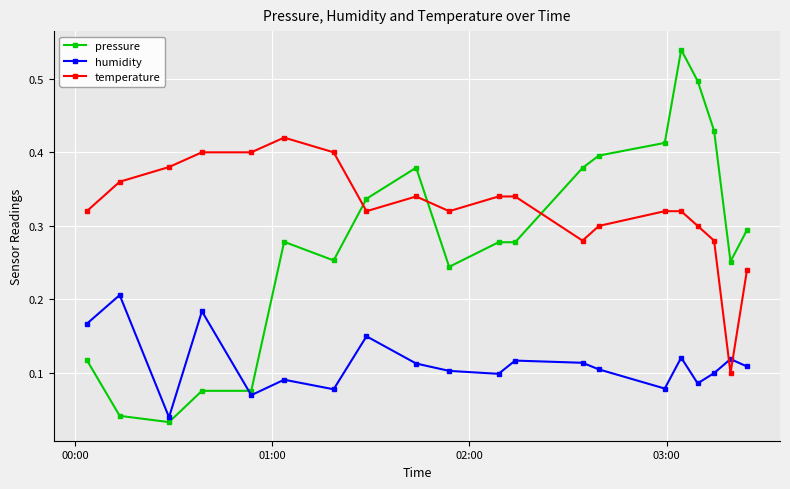

At how many categories does at least one series exceed 0?

20